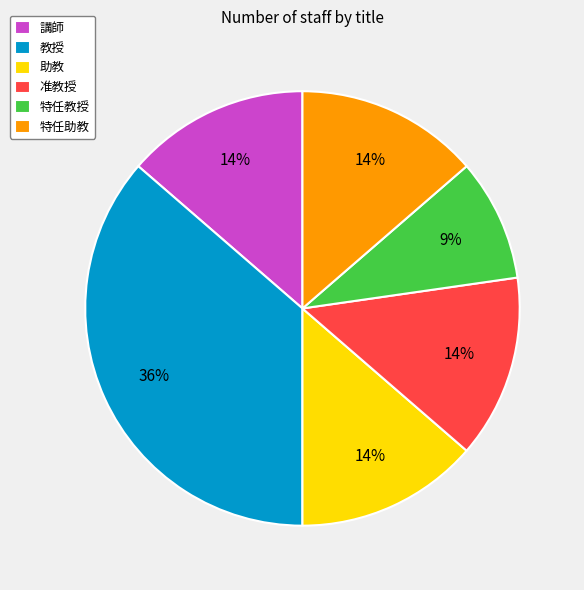

Is 特任教授 the majority of the pie?

No